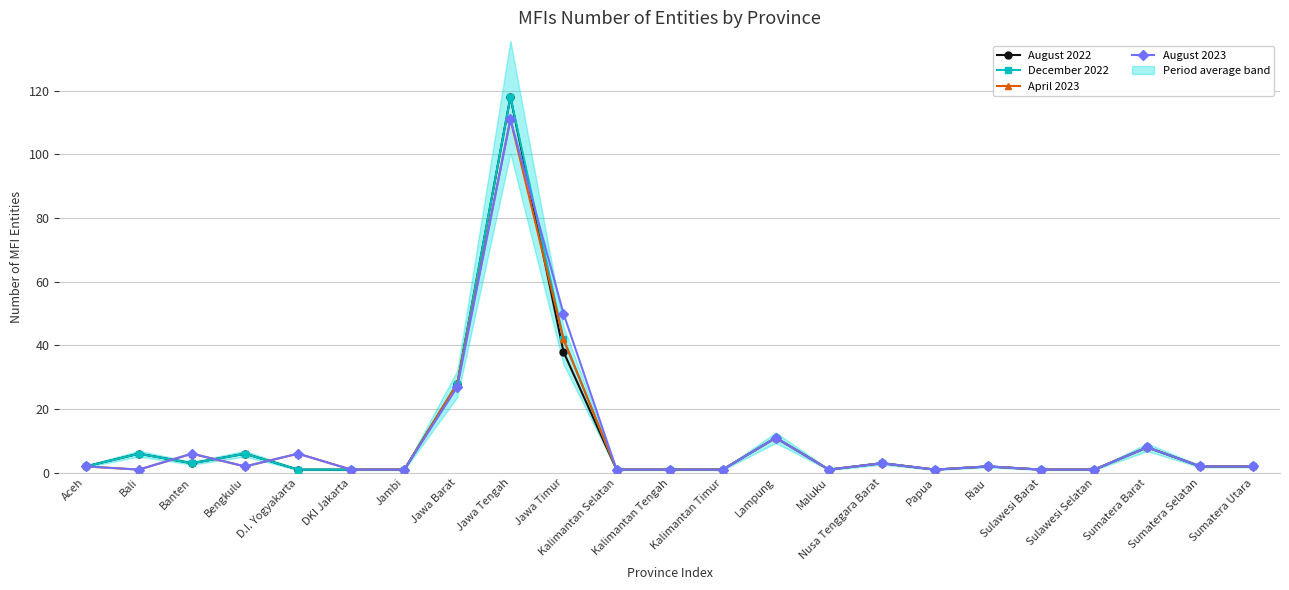

What is the difference between the maximum and second lowest values in the December 2022 series?

117